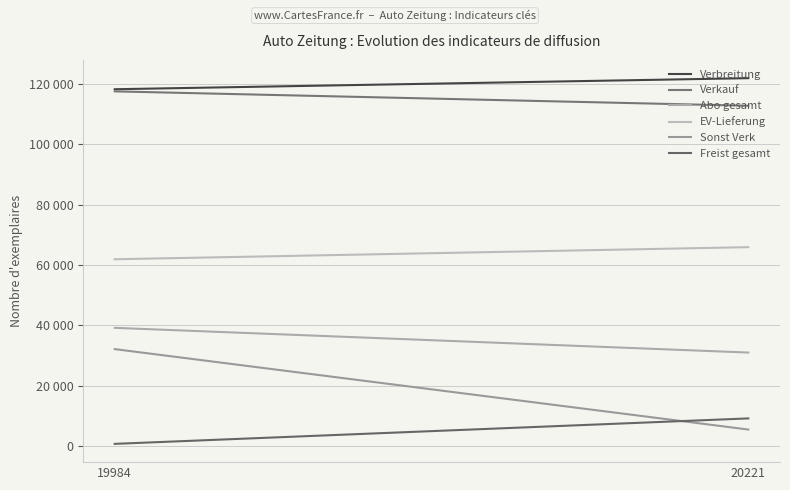

Does the chart have visible grid lines?

Yes